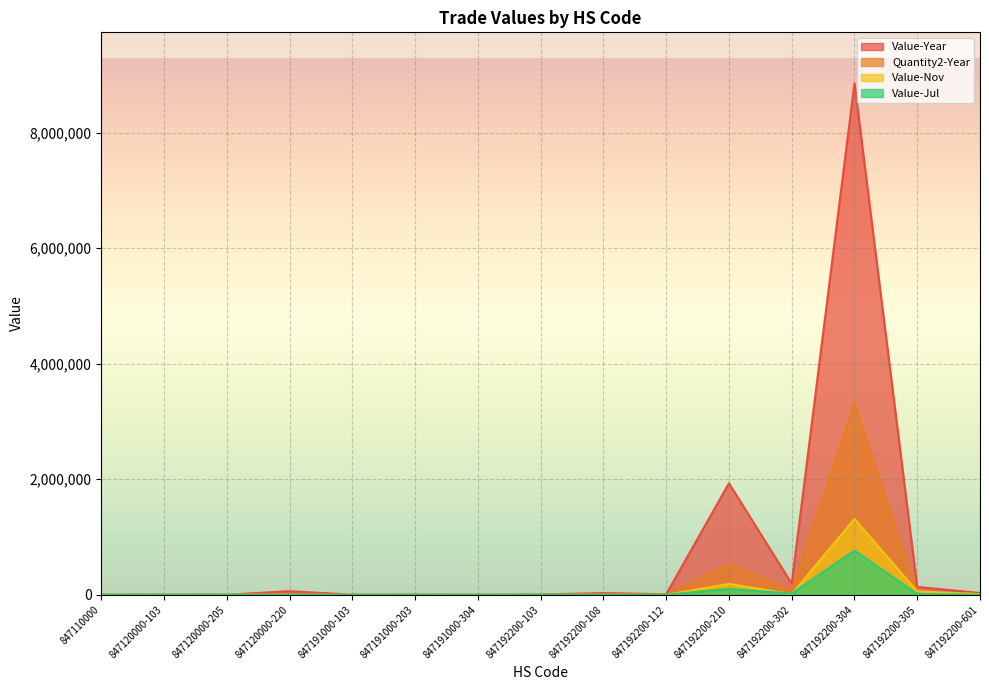

Read the Value-Jul value at 847192200-108.

900